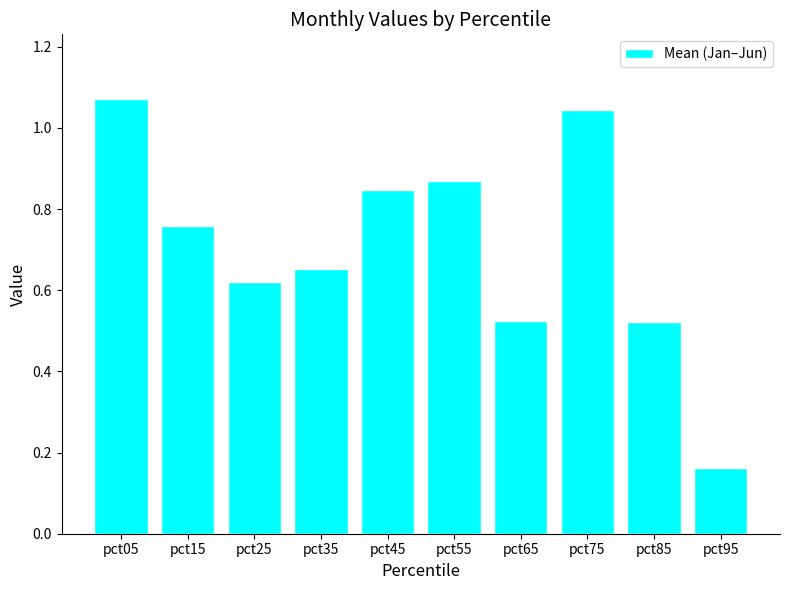

What is the sum of all values?

7.1